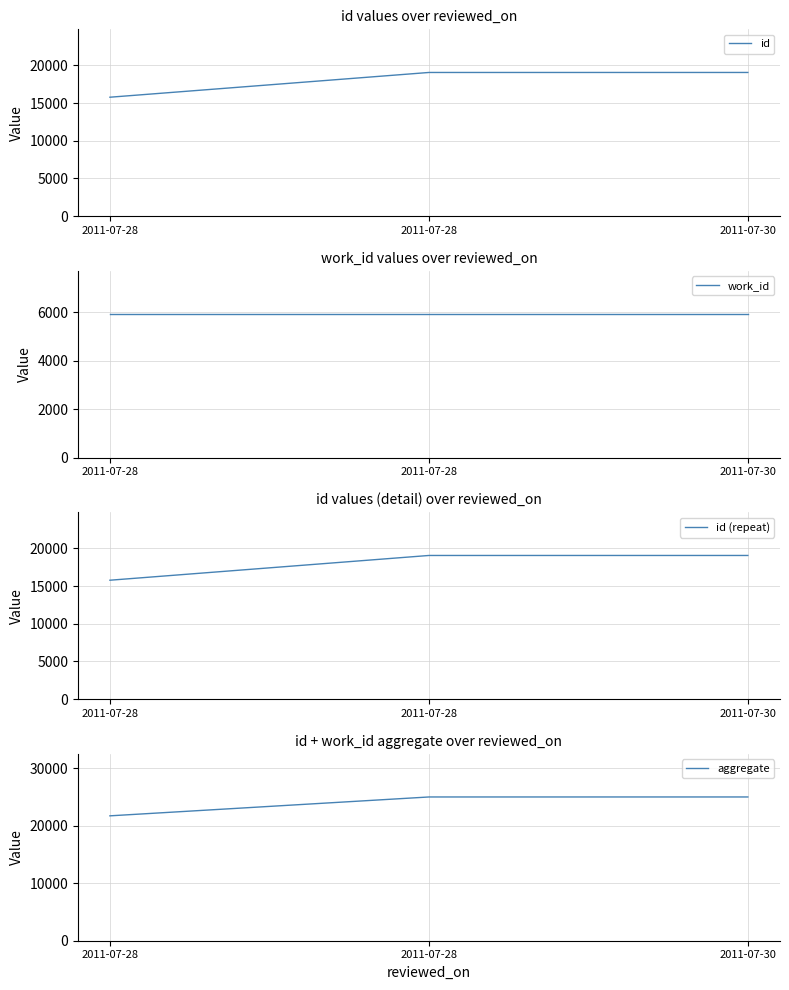

What is the value of the id point at the 3rd from the left?

19049